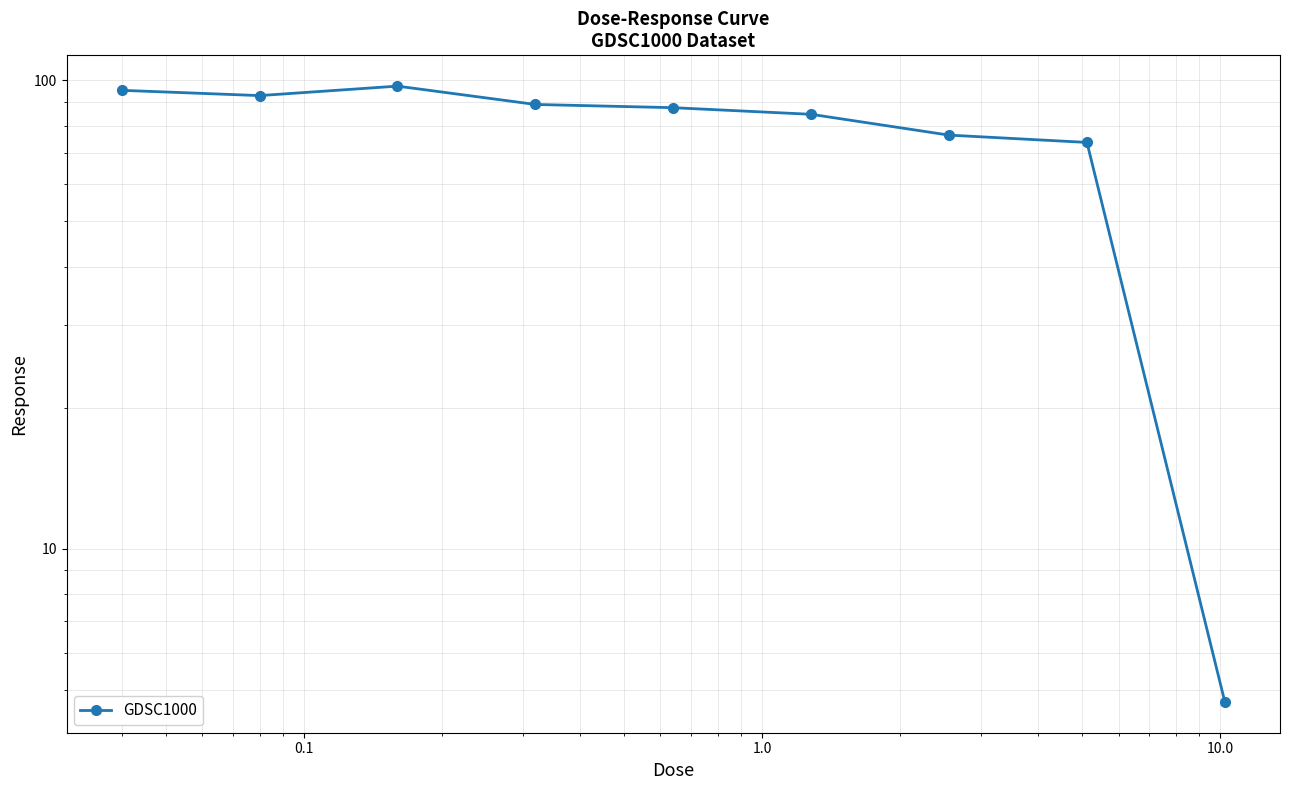

How many points are lower than both their immediate neighbors (excluding endpoints)?

1